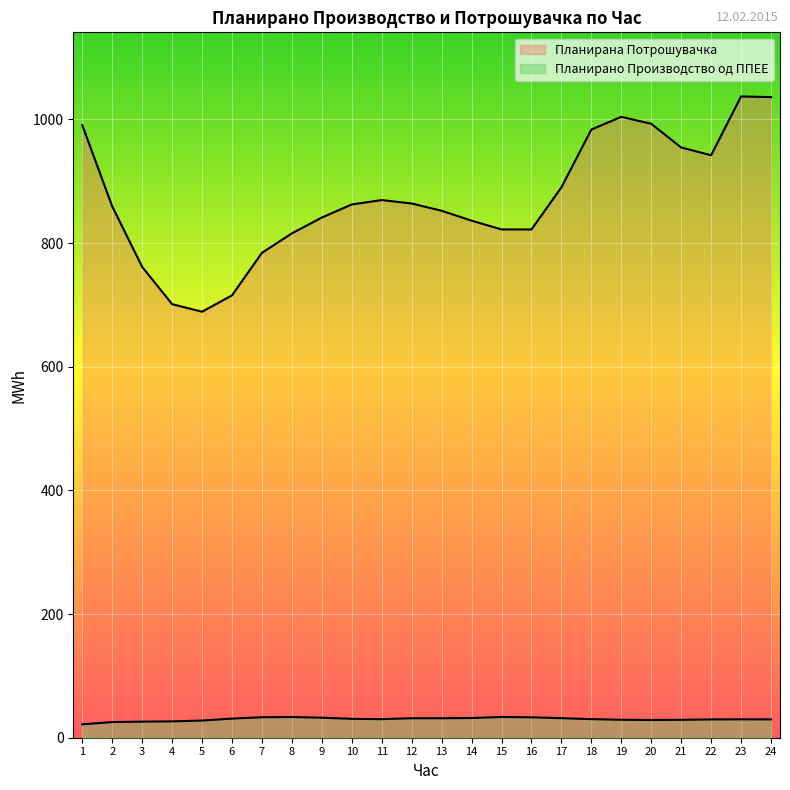

Which label corresponds to the smallest value in the chart?

1